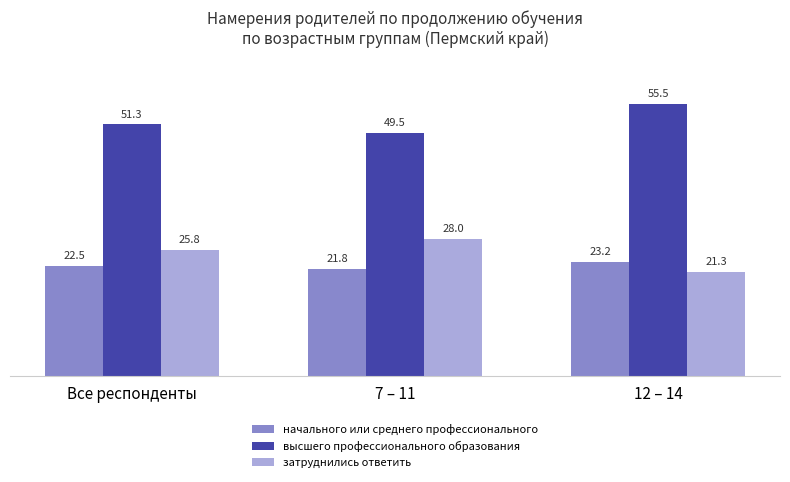

Which series has the largest total across all categories?

высшего профессионального образования